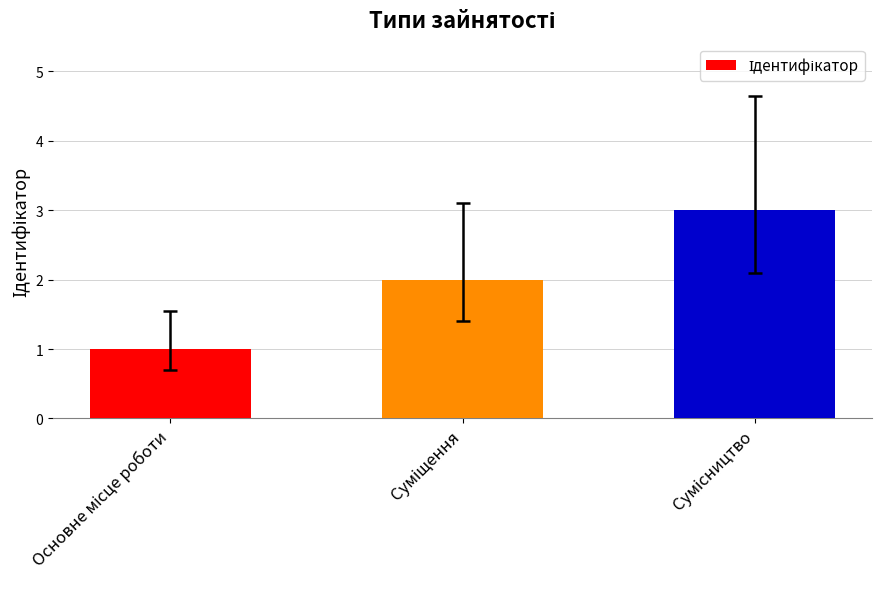

What is the sum of all values?

6